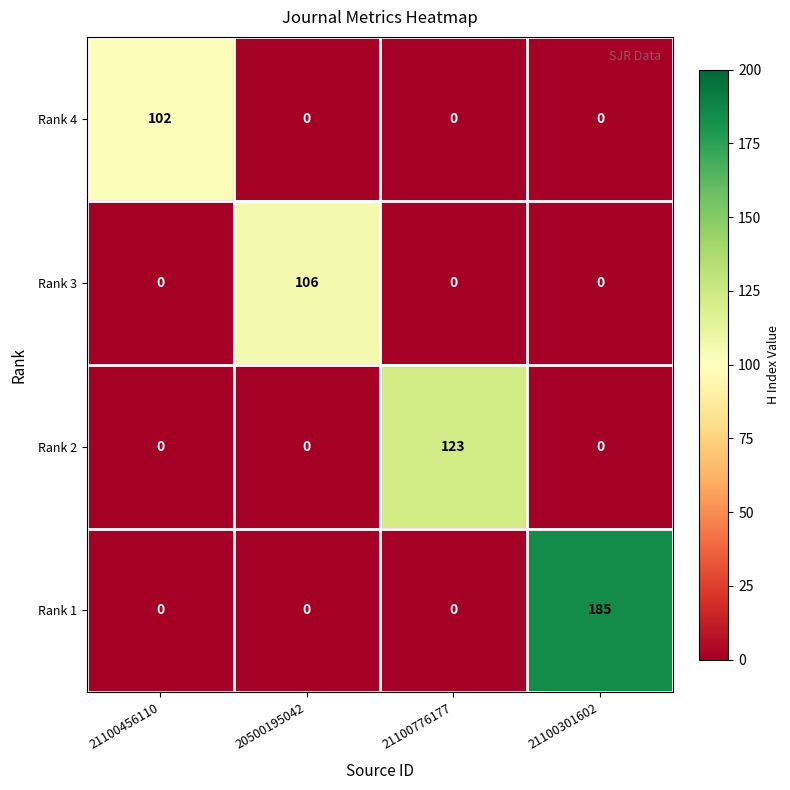

The Rank 4 series shows 55 at 21100301602. True or false?

False